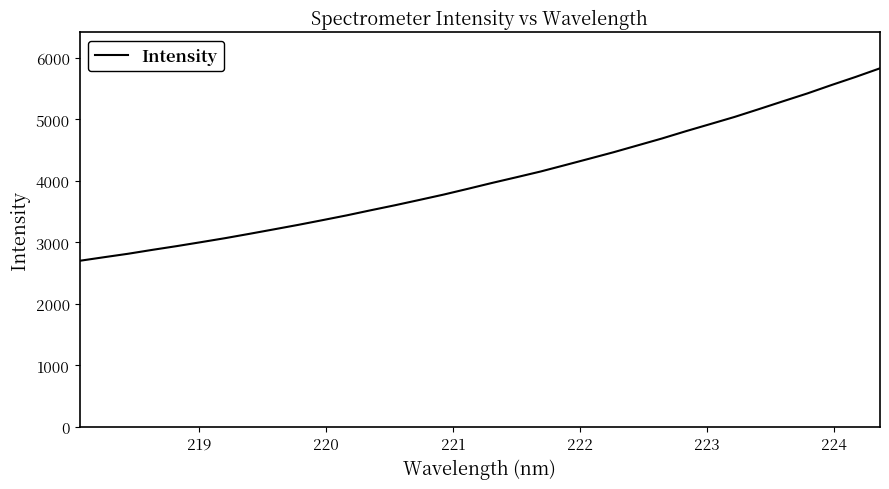

What is the smallest value displayed?

2699.9